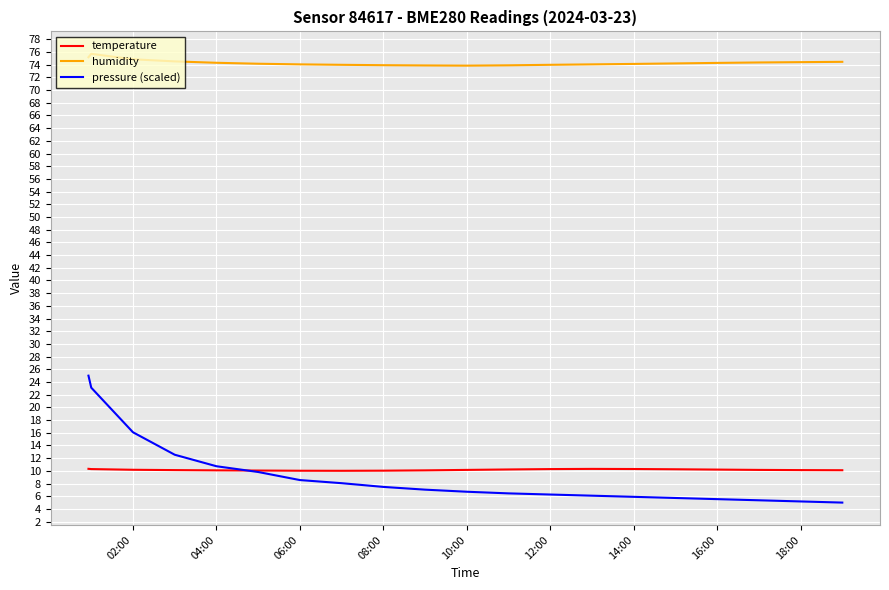

Which series has the largest total across all categories?

humidity